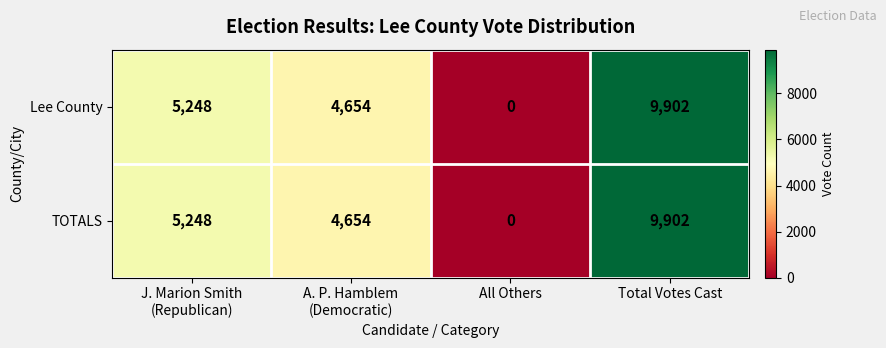

Reading left to right, list all the values displayed in this chart.

Lee County: 5248	4654	0	9902
TOTALS: 5248	4654	0	9902